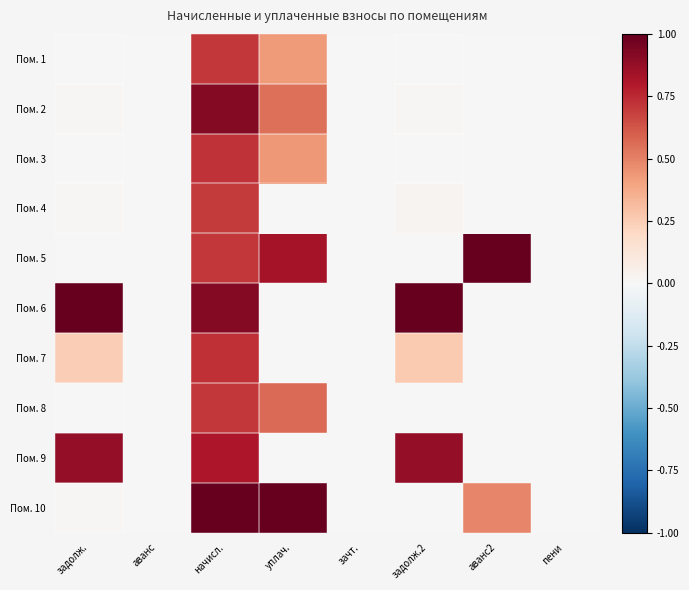

At which category is the sum across all series the highest?

начисл.